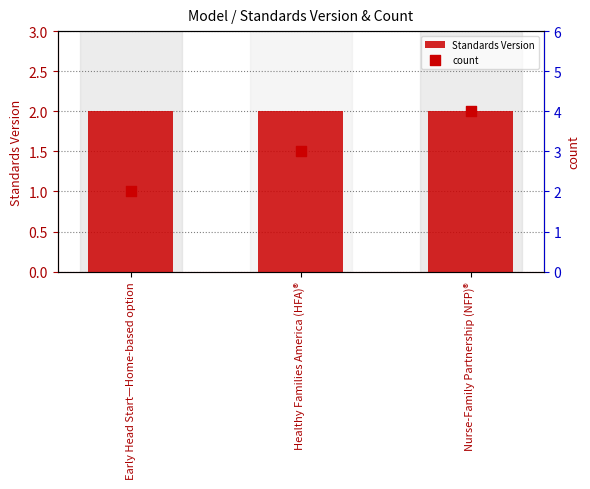

At which category is the sum across all series the highest?

Nurse-Family Partnership (NFP)®